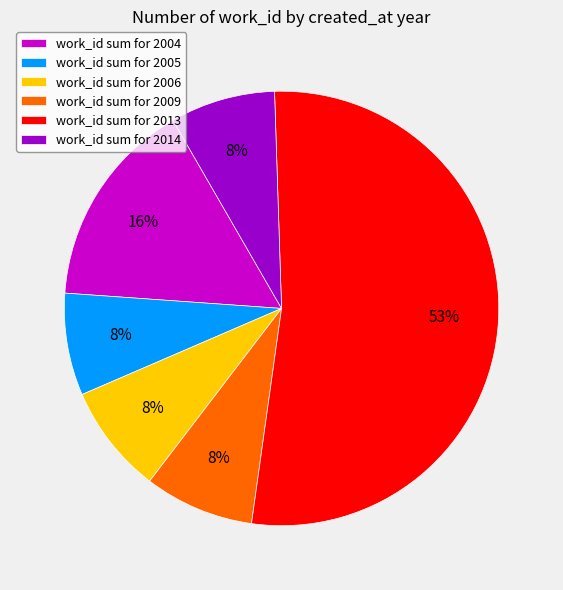

True or false: work_id sum for 2006 accounts for 1% of the total.

False